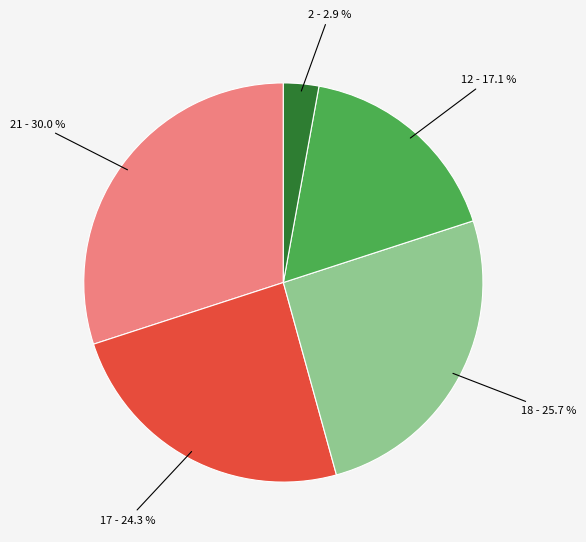

Is there a majority slice in this chart?

No